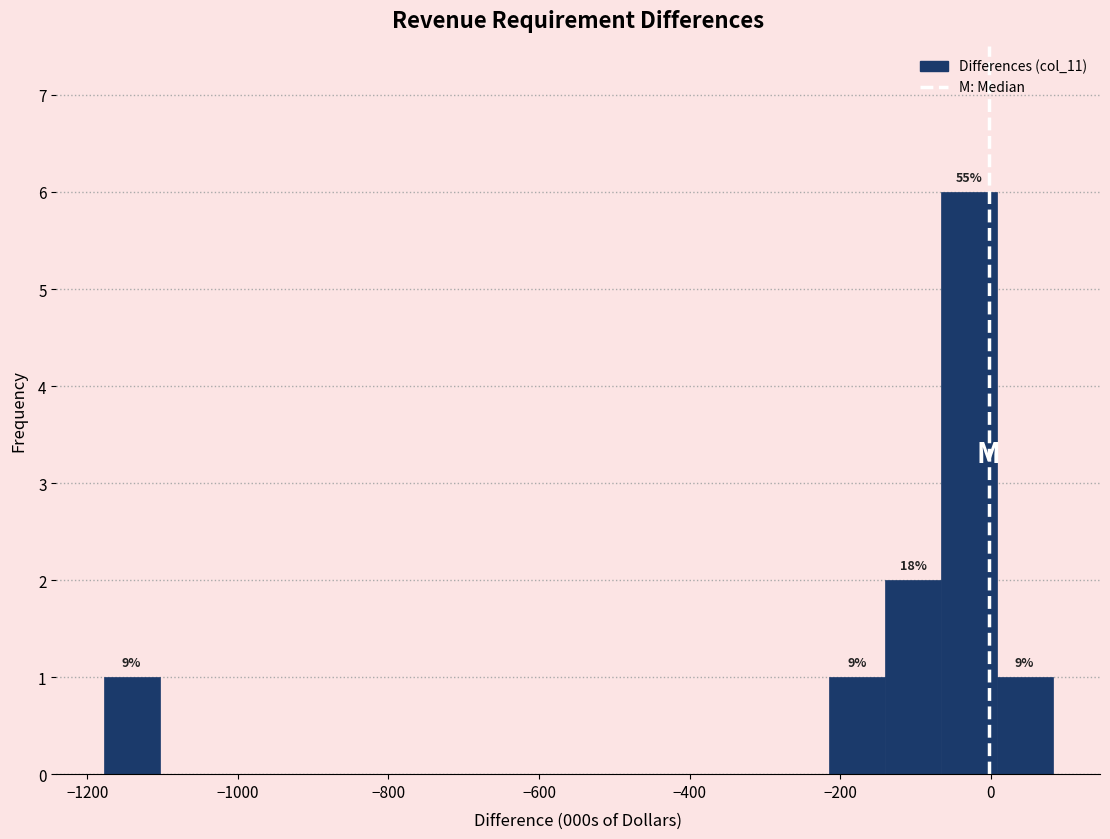

Read against the x-axis, roughly where is the centre of the tallest bar?

-20